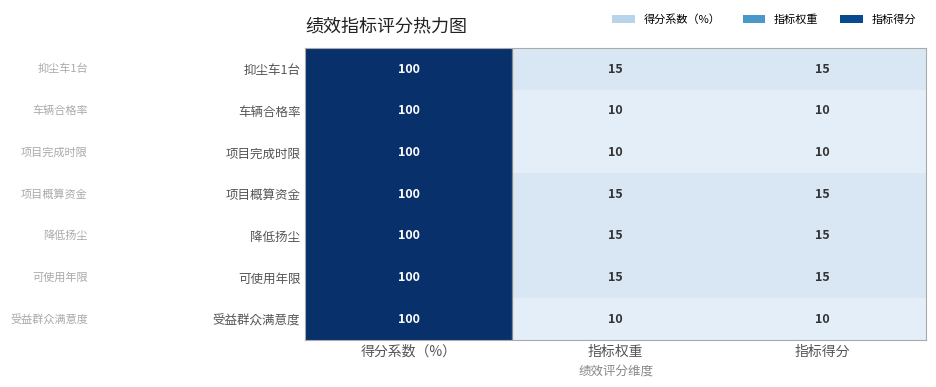

Reading right to left, list all the values displayed in this chart.

抑尘车1台: 15	15	100
车辆合格率: 10	10	100
项目完成时限: 10	10	100
项目概算资金: 15	15	100
降低扬尘: 15	15	100
可使用年限: 15	15	100
受益群众满意度: 10	10	100